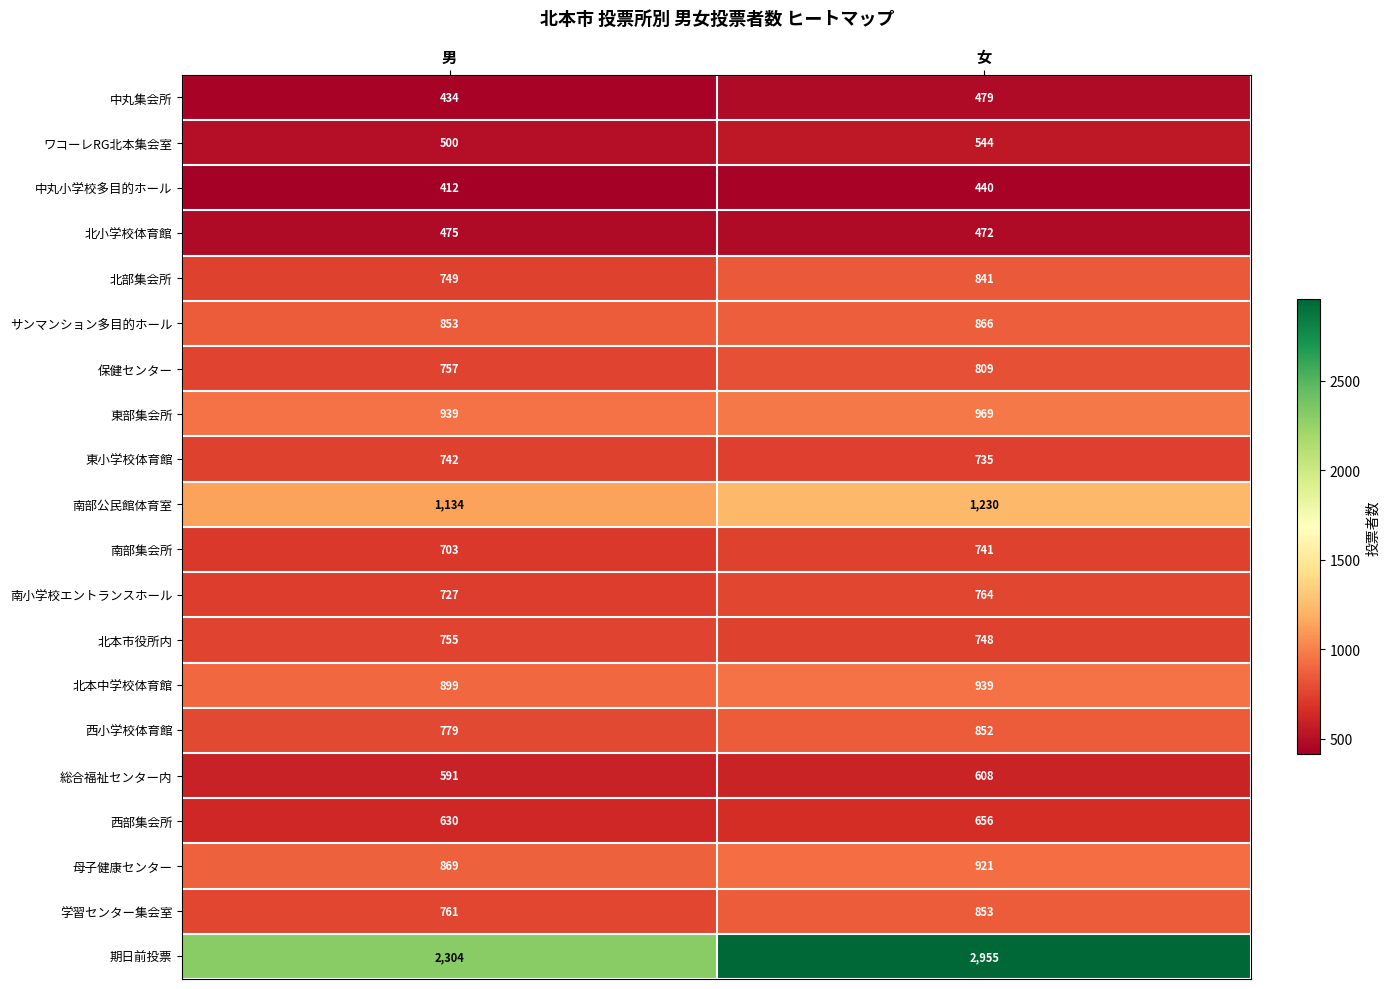

Is it true that 総合福祉センター内 equals 608 at 女?

True